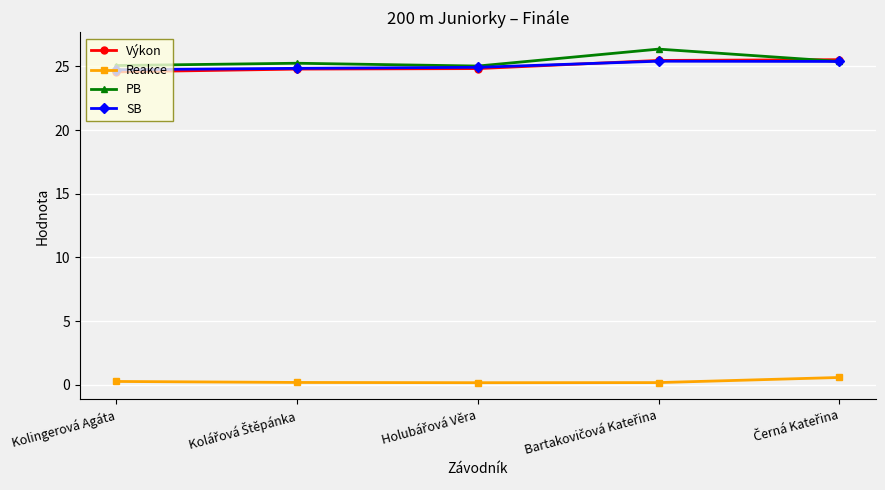

What are all the series names shown in the legend?

Výkon, Reakce, PB, SB